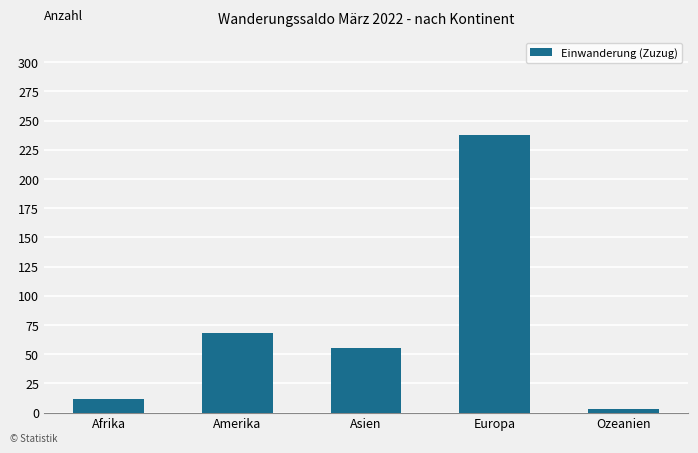

Where is the data nearest to the value 120?

Amerika